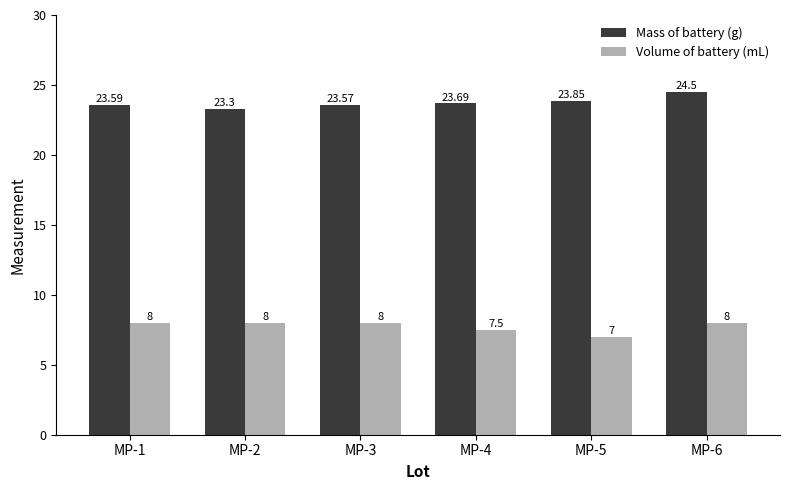

What is the difference between the maximum and minimum values in the Volume of battery (mL) series?

1.0